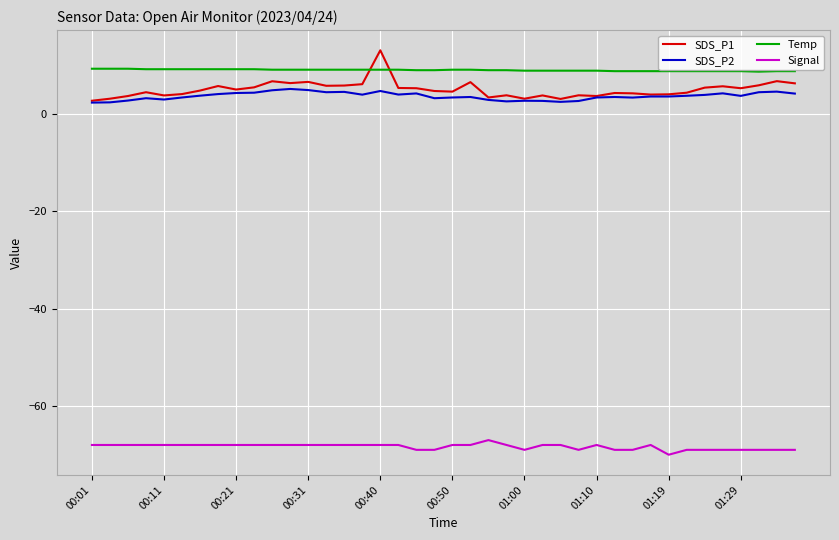

Which series has the widest spread of values?

SDS_P1